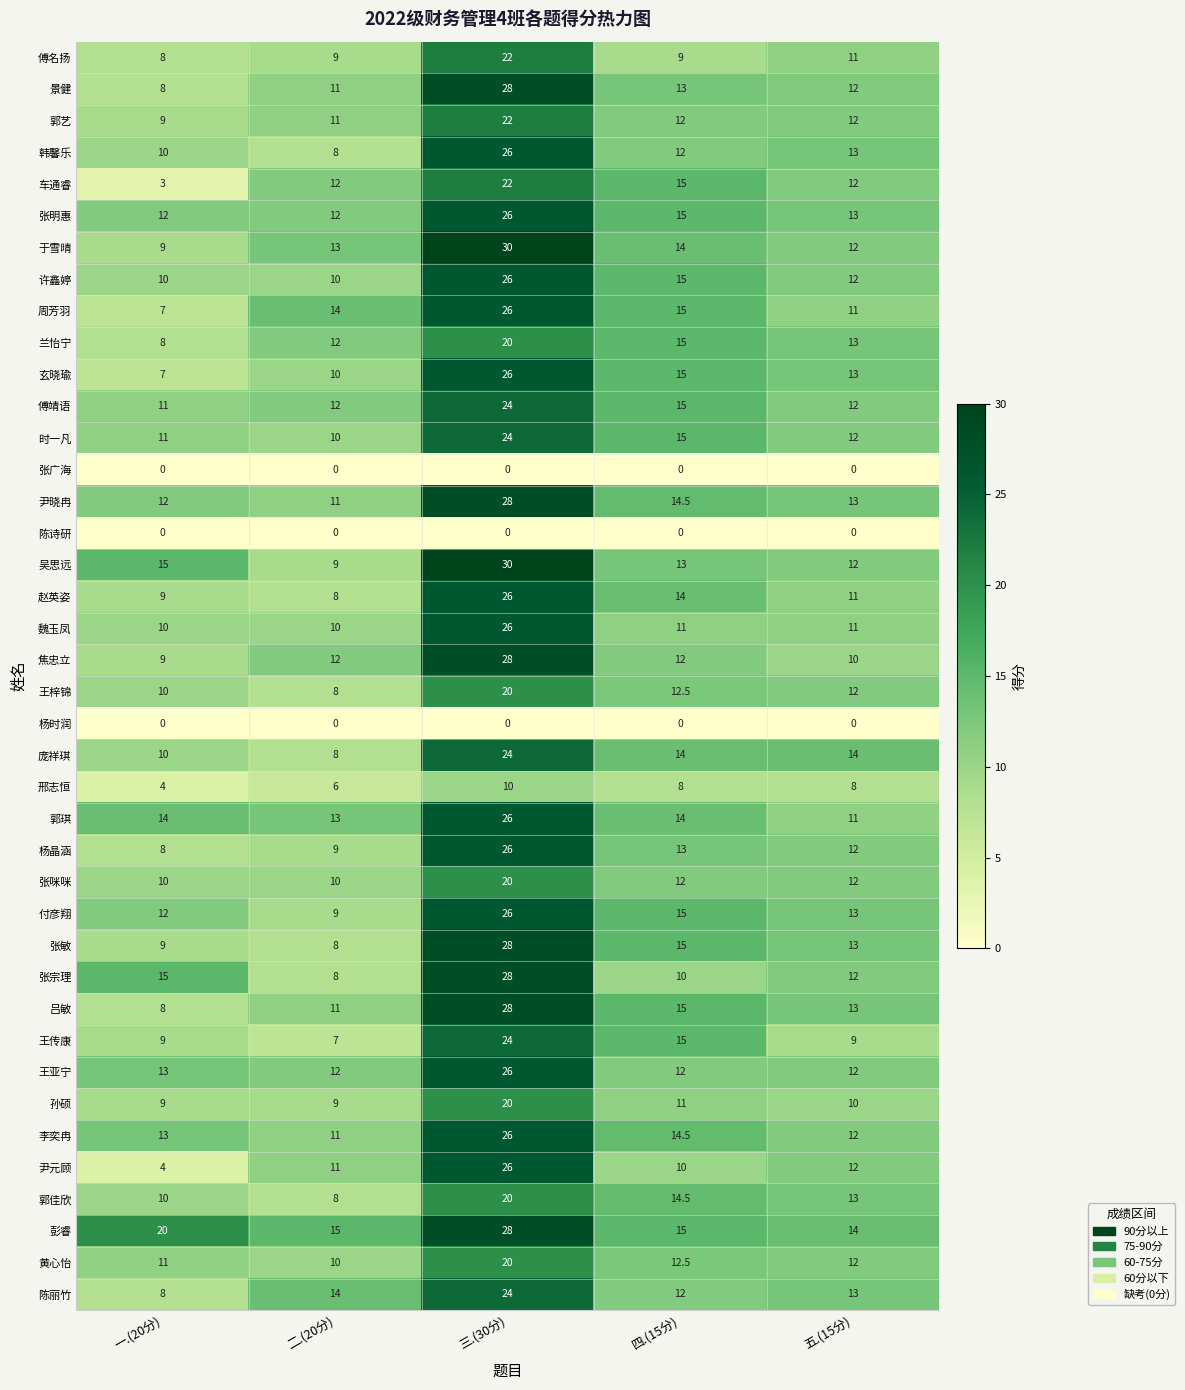

Which series has the largest range (max minus min)?

尹元顾